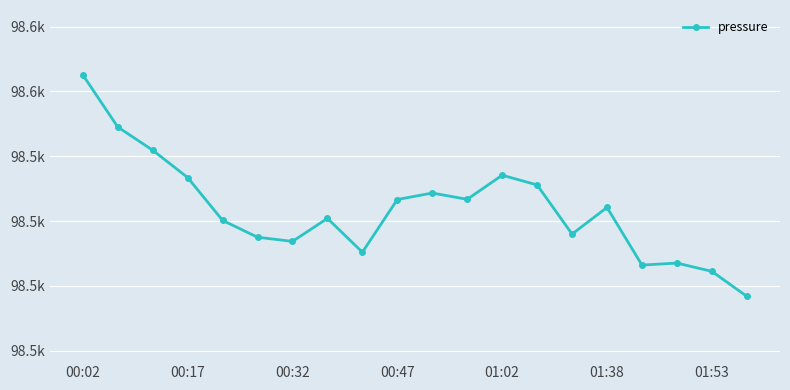

What is the value of the 4th point from the left?

98533.4